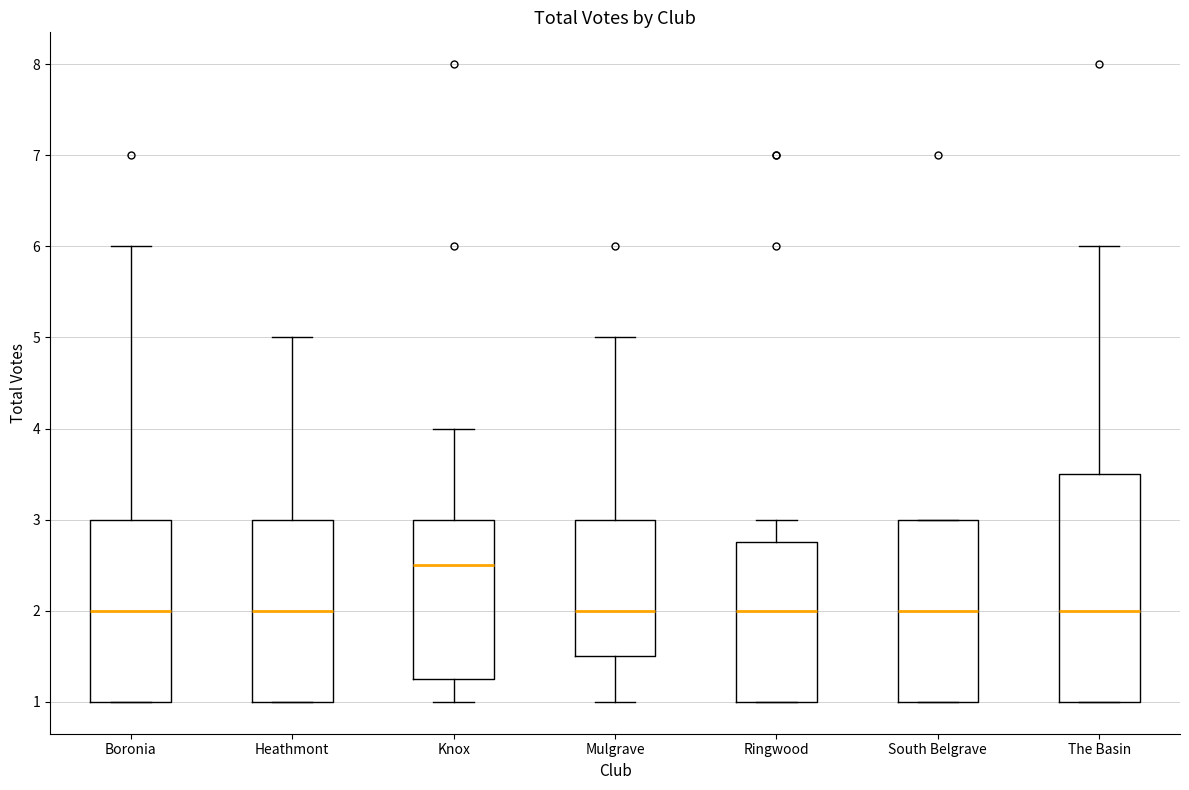

Which box is the tallest, from its lower edge to its upper edge?

The Basin